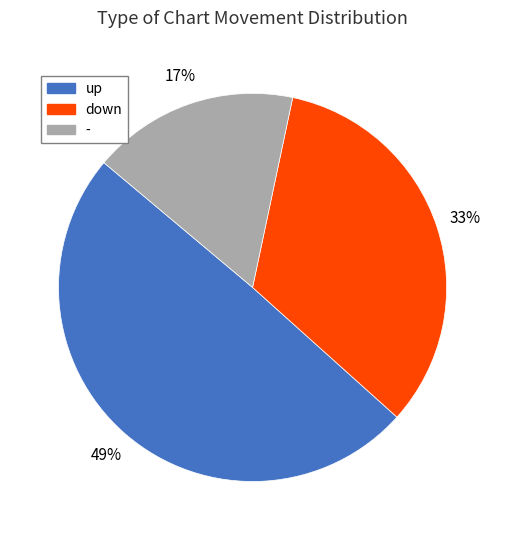

To the nearest percent, what is the difference between the largest and smallest slice percentages?

32%